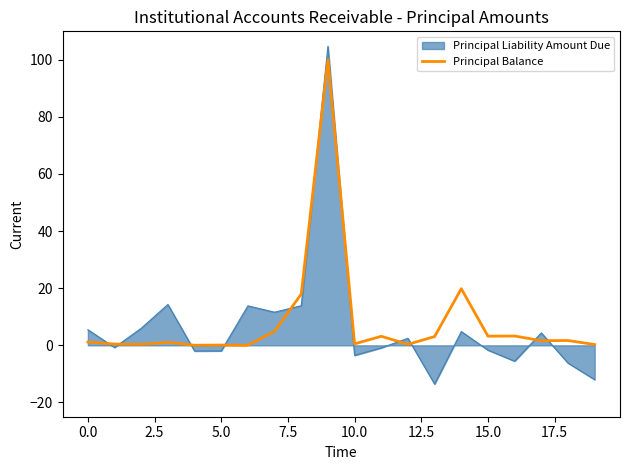

Which series has the widest spread of values?

Principal Liability Amount Due